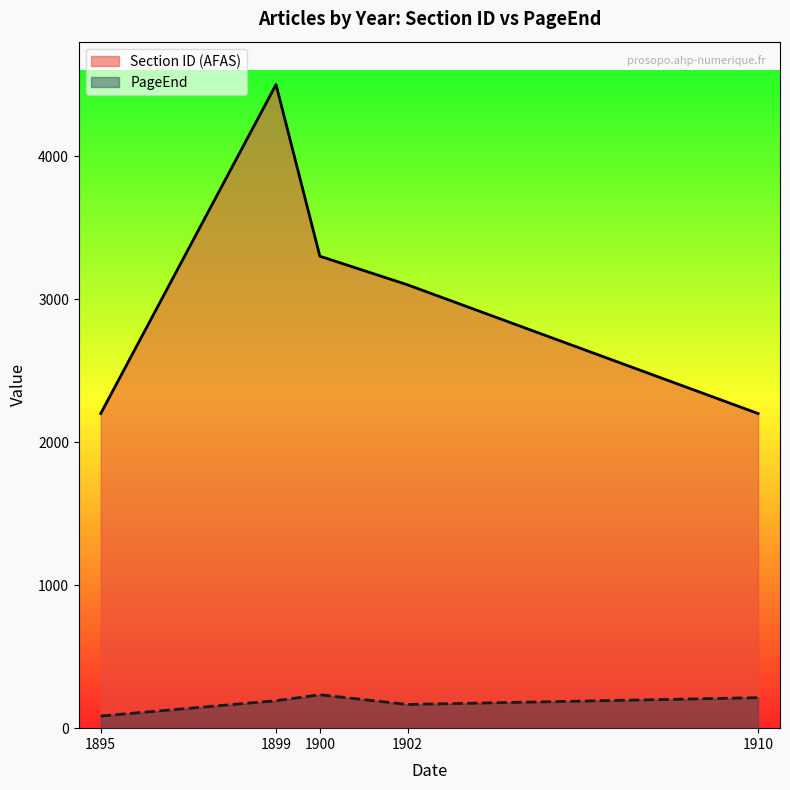

Which series has the largest range (max minus min)?

Section ID (AFAS)